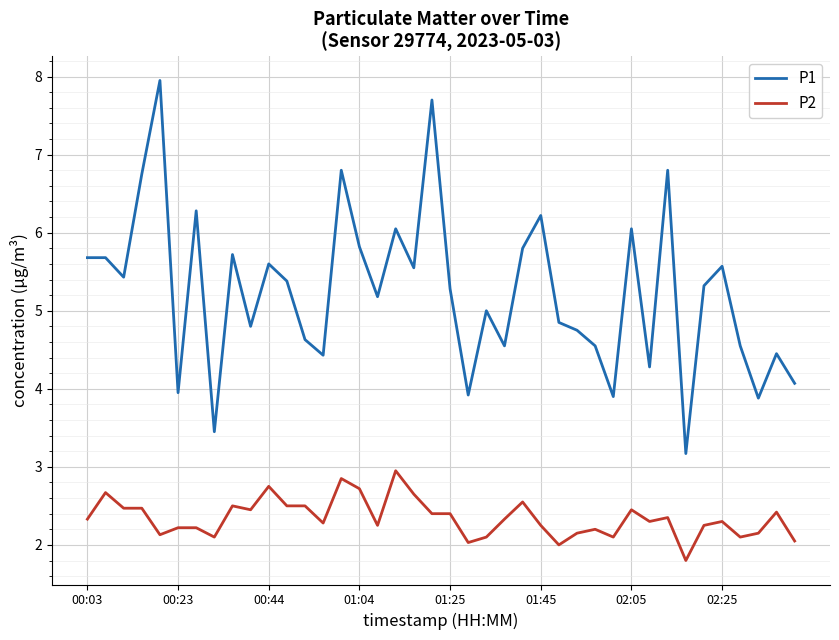

Which series has the widest spread of values?

P1